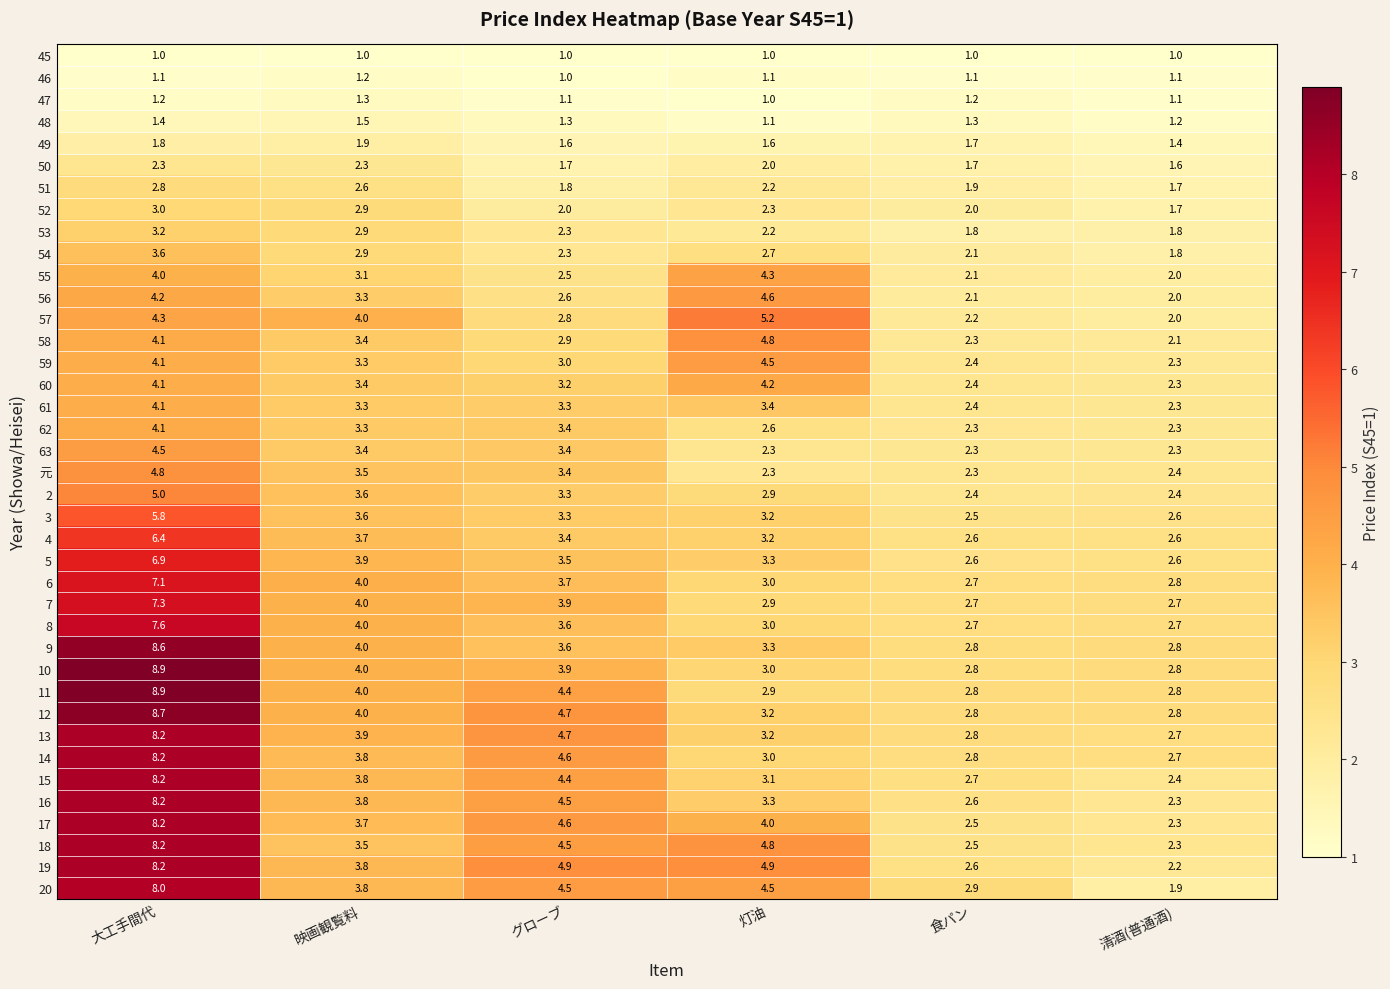

What is the approximate value of 16 at 食パン?

2.6